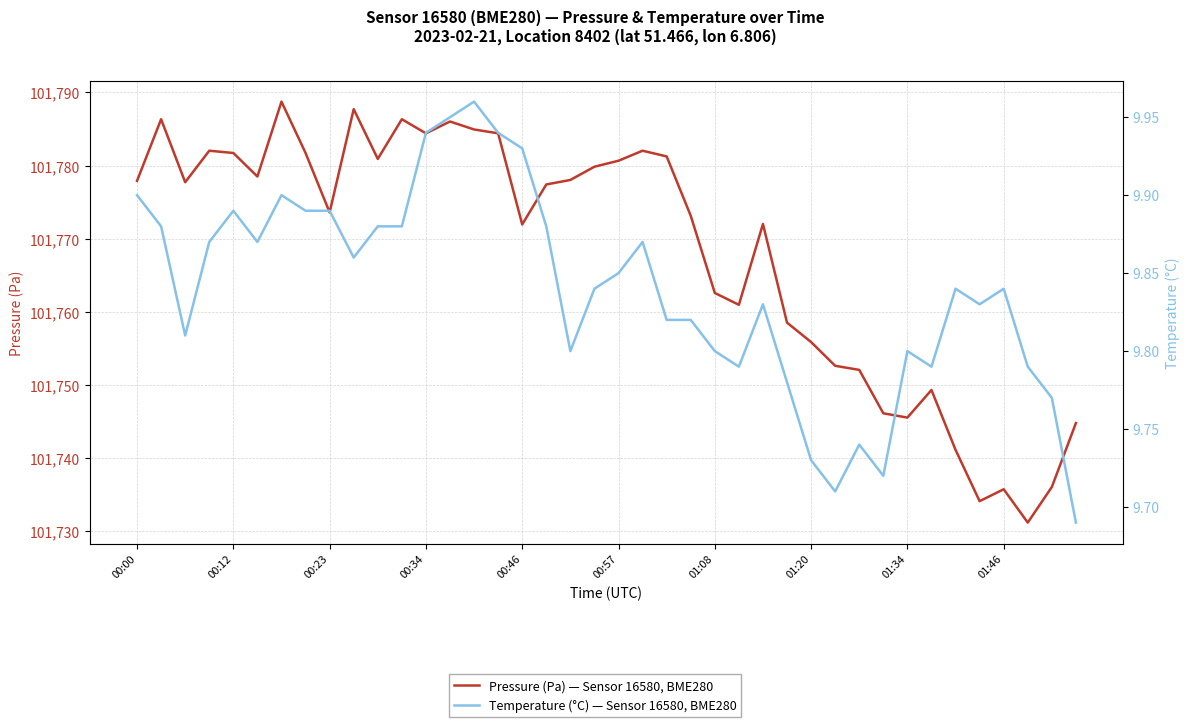

What is the value of the Temperature (°C) point at the 37th from the left?

9.8